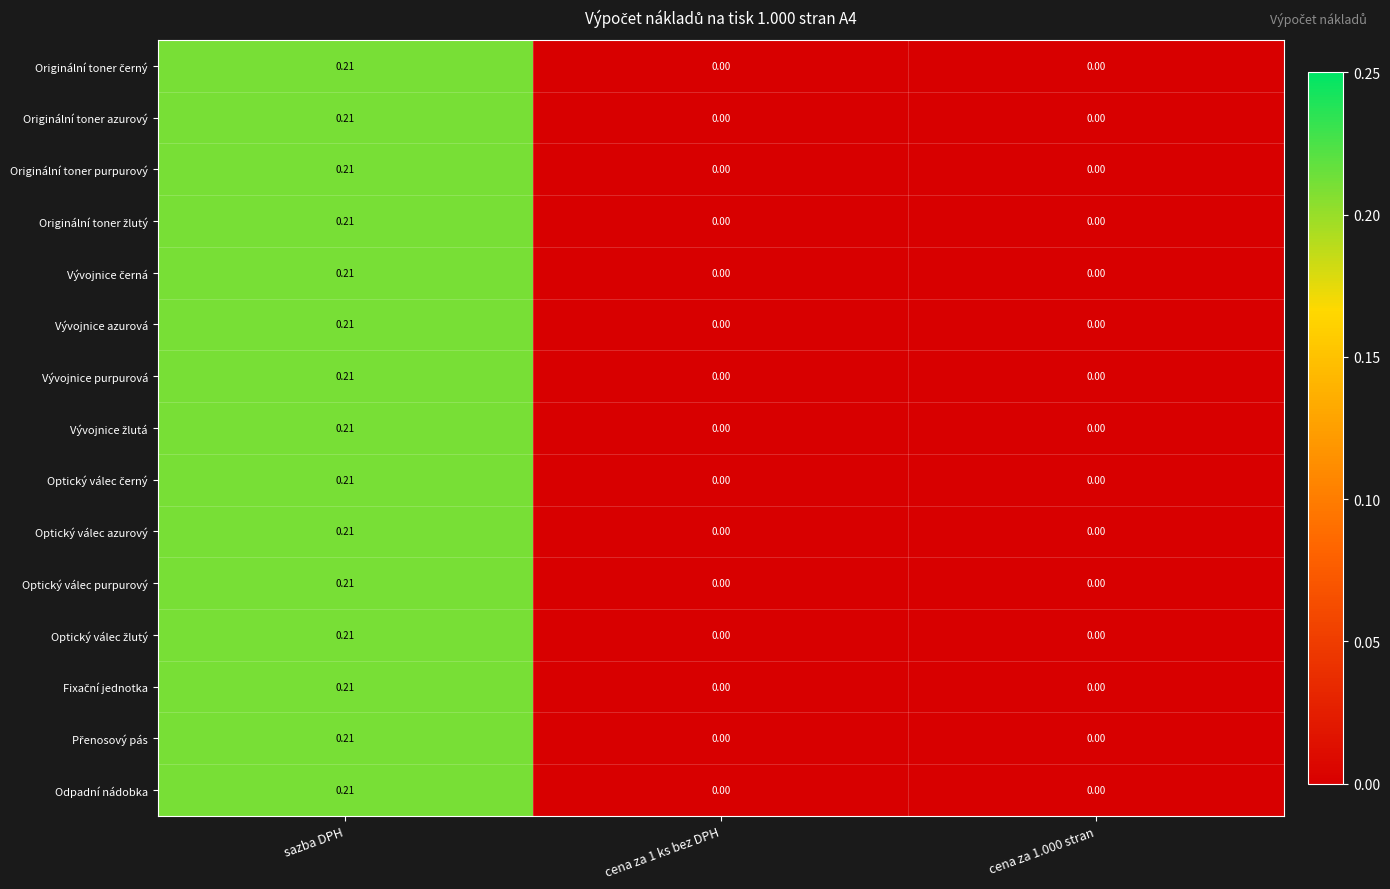

At which category is the sum across all series the highest?

sazba DPH